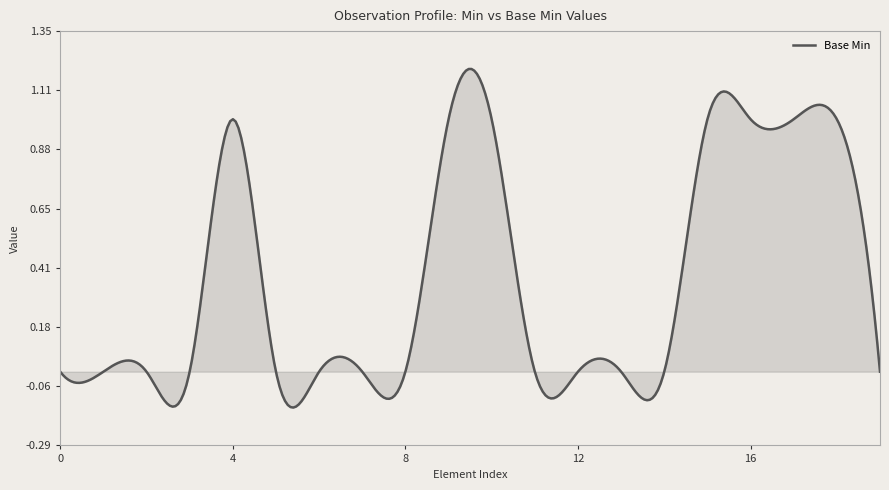

What is the value of the 5th point from the left?

1